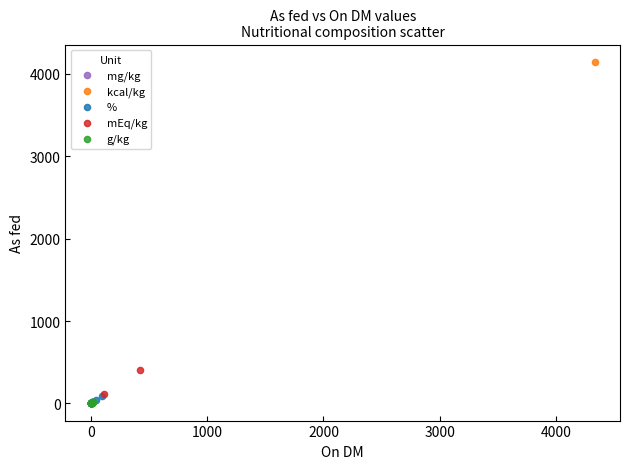

What are all the series names shown in the legend?

mEq/kg, kcal/kg, %, g/kg, mg/kg